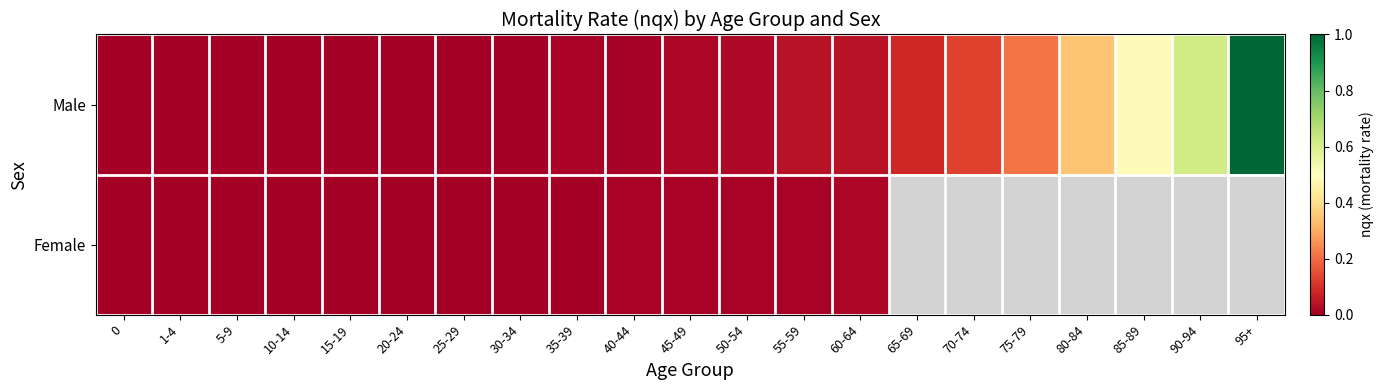

Which category has the highest value in the Male series?

95+